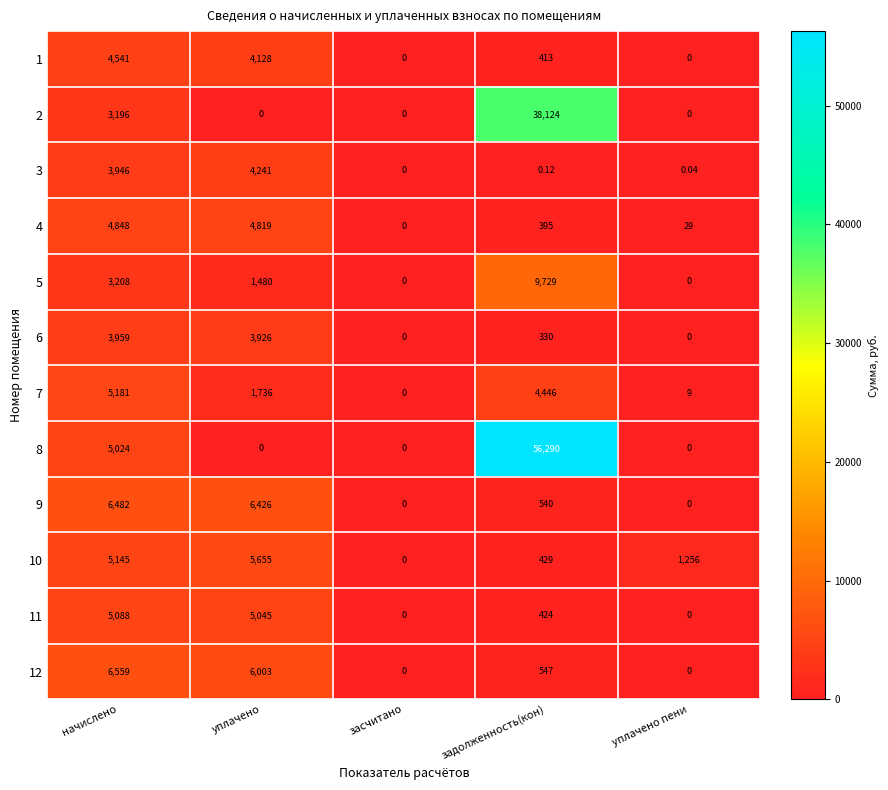

At which label does 10 first exceed 1256?

начислено